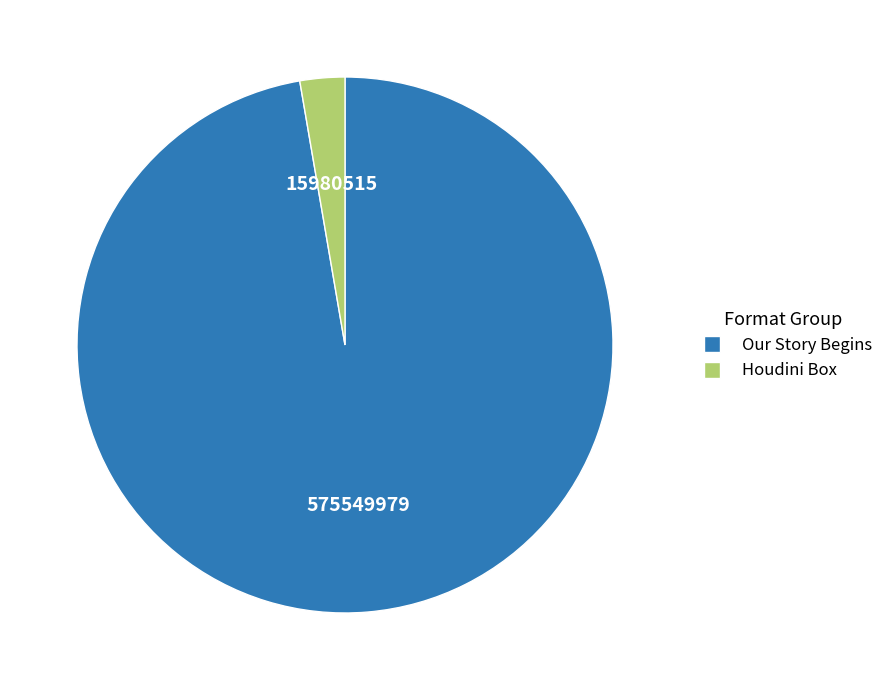

Rank the categories by value from highest to lowest.

Our Story Begins, Houdini Box